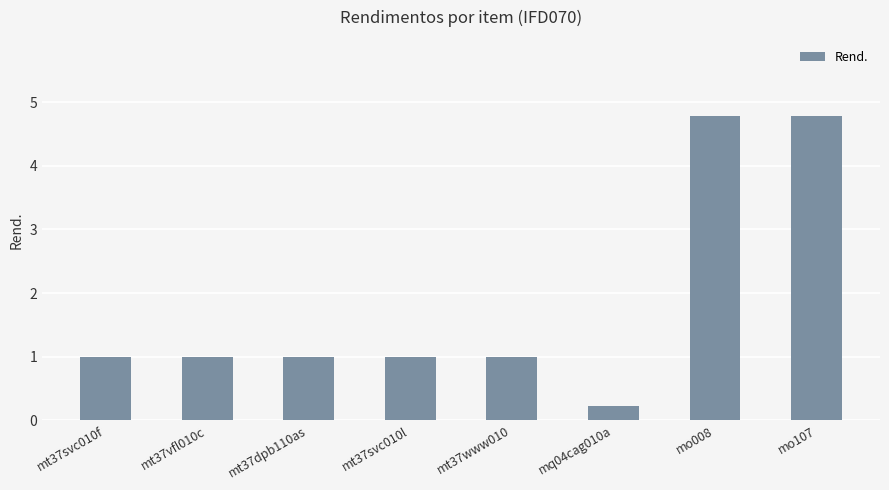

What is the minimum value shown in the chart?

0.2